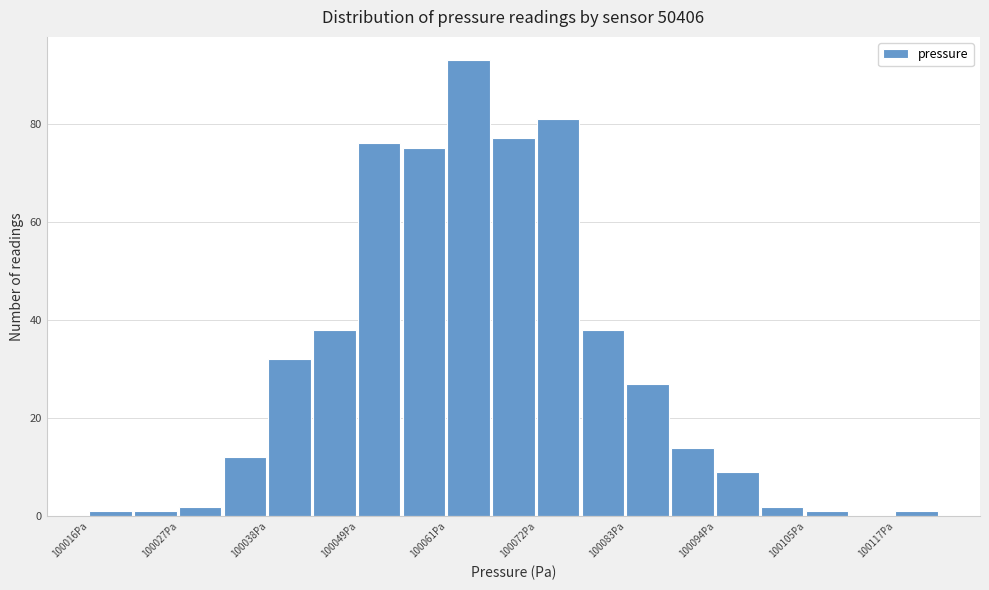

Around what value on the x-axis is the tallest bar? Give the approximate position of its centre, as read against the axis.

100064